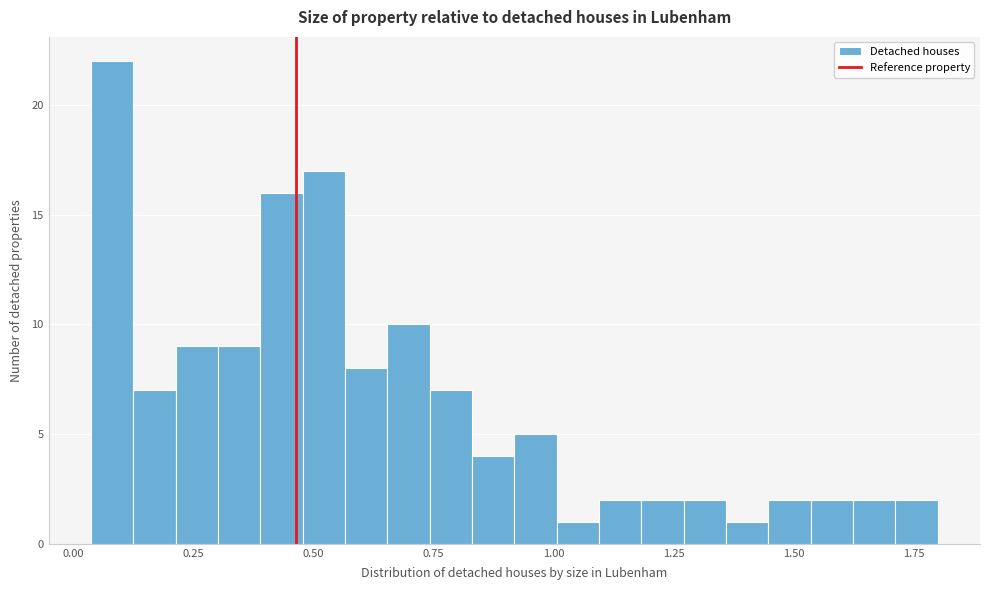

Read against the x-axis, roughly where is the centre of the tallest bar?

0.10